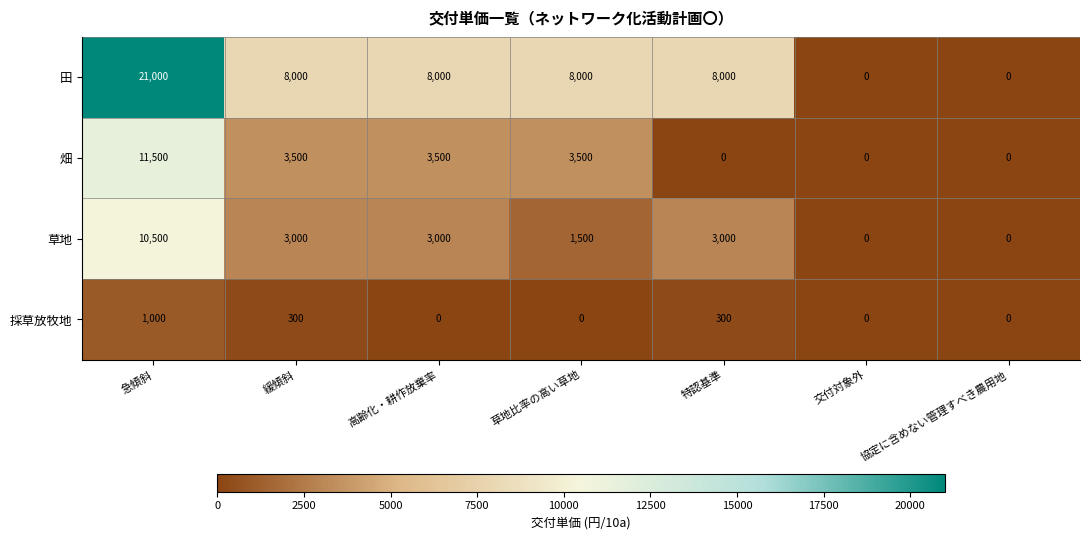

How many data points does each series have?

7